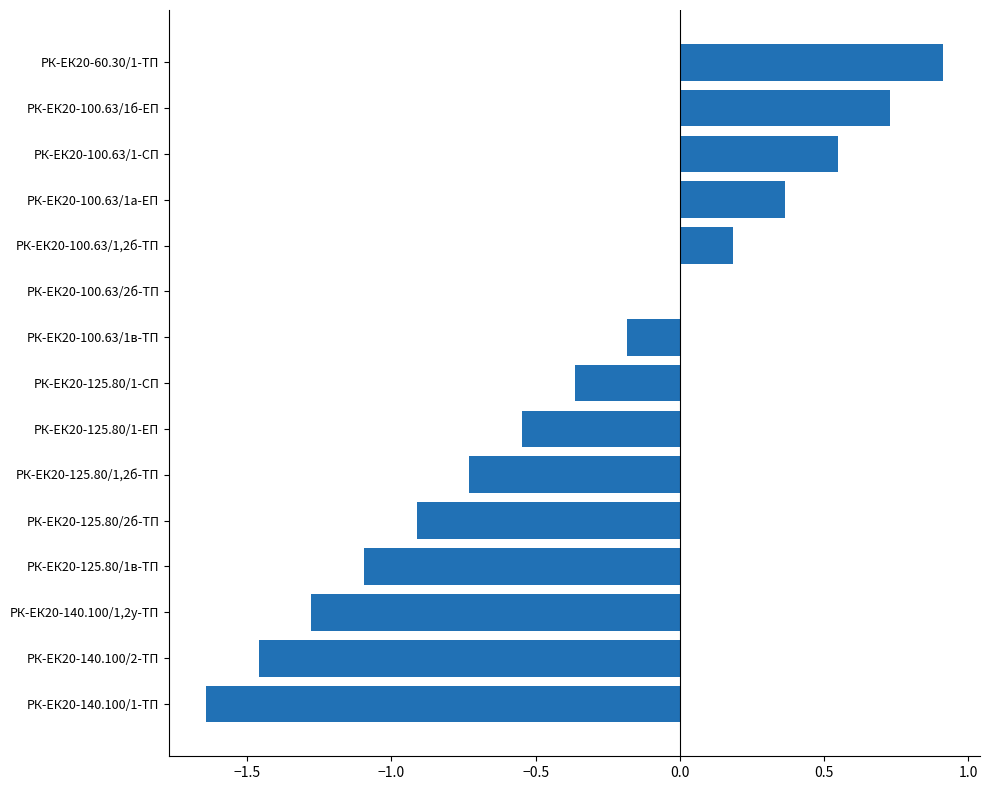

The chart shows a value of -1.3 at РК-ЕК20-140.100/1,2у-ТП. True or false?

True